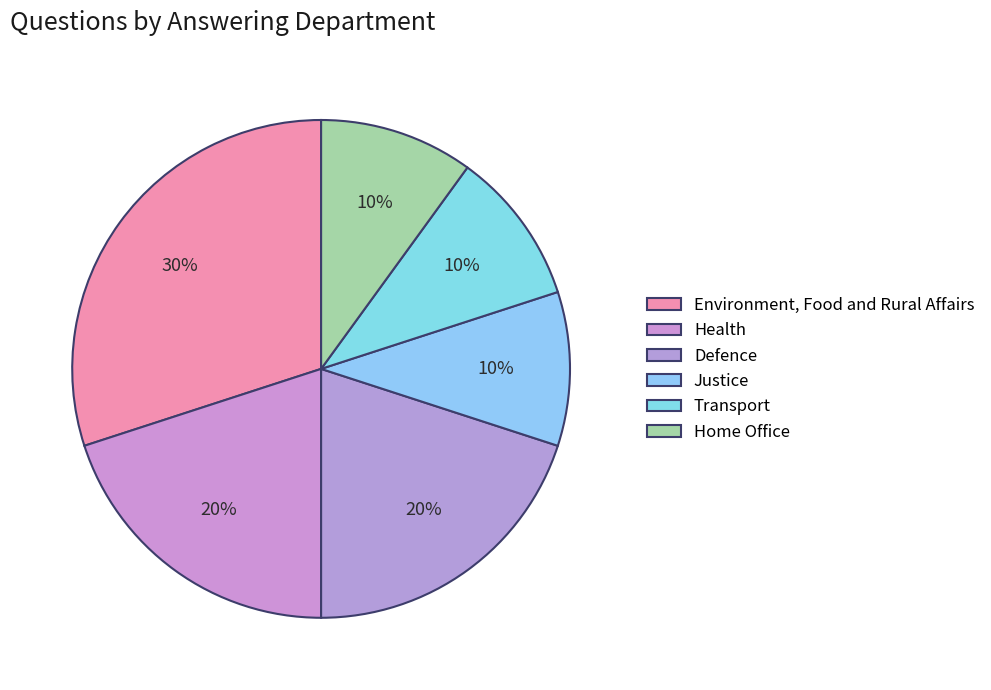

To the nearest percent, what percentage of the pie is Health?

20%